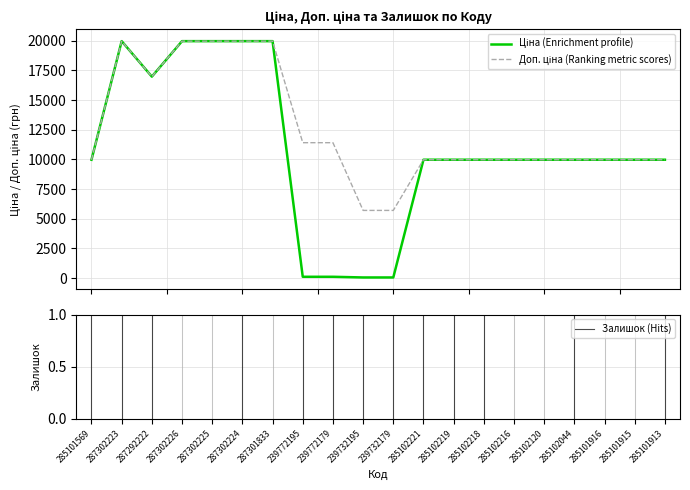

What is the greatest value displayed?

19964.2